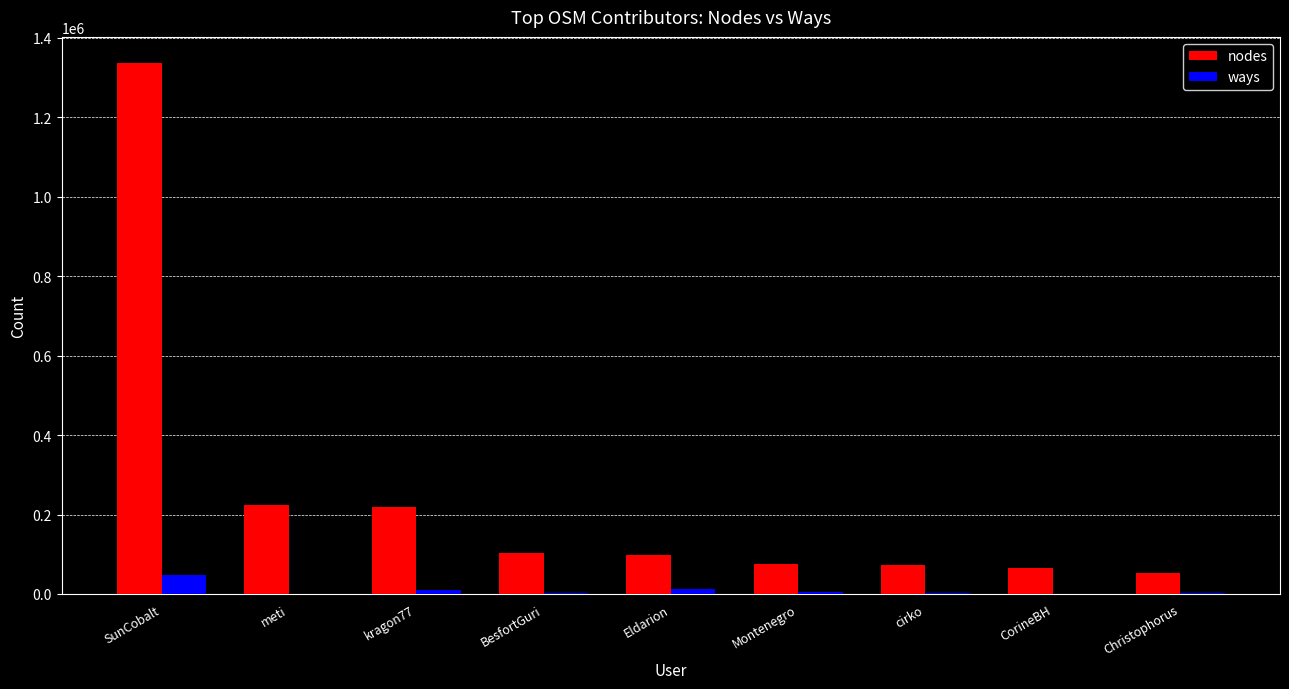

What is the maximum value for ways?

48461